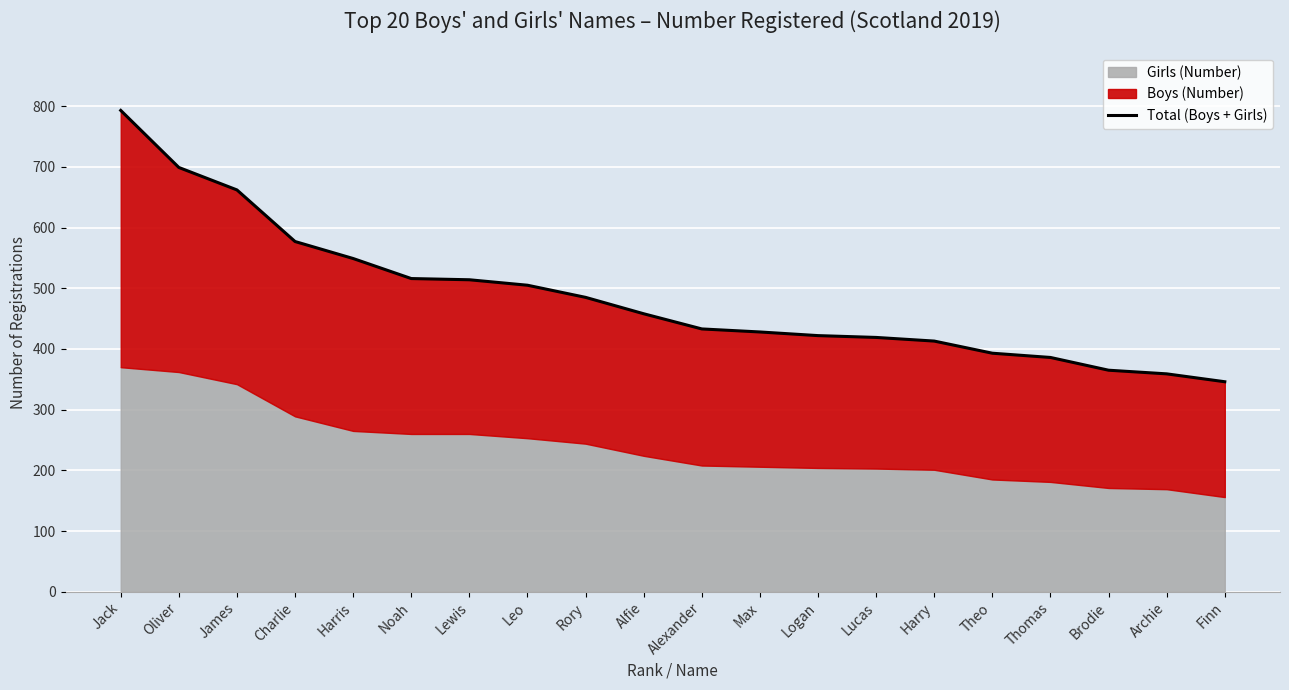

Read the value at Logan, to the nearest 10.

420